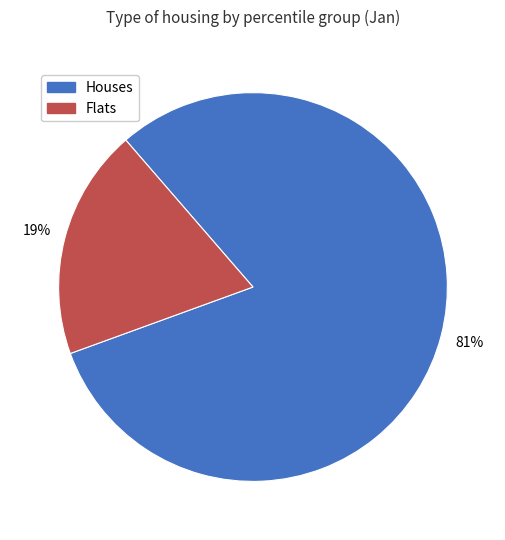

To the nearest percent, what is the average slice percentage?

50%